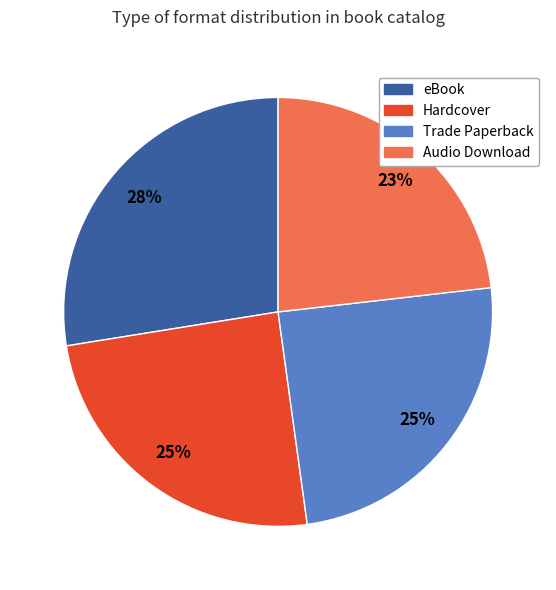

Combined, do eBook and Hardcover account for over 50%?

Yes